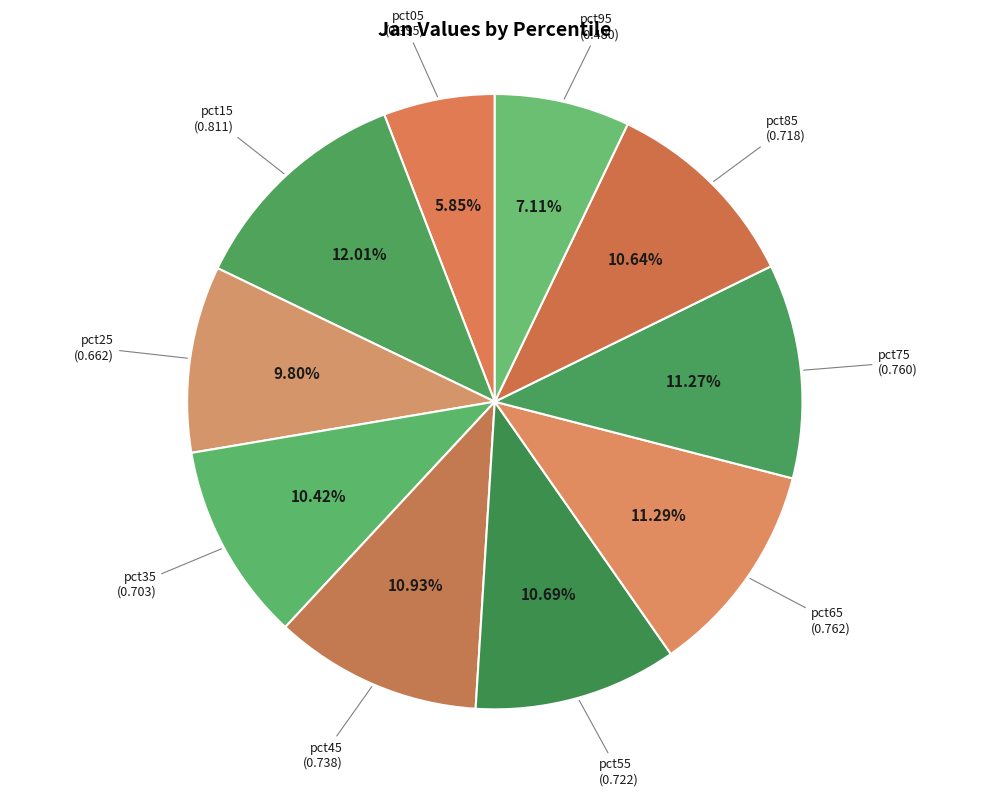

Which slice is the smallest?

pct05